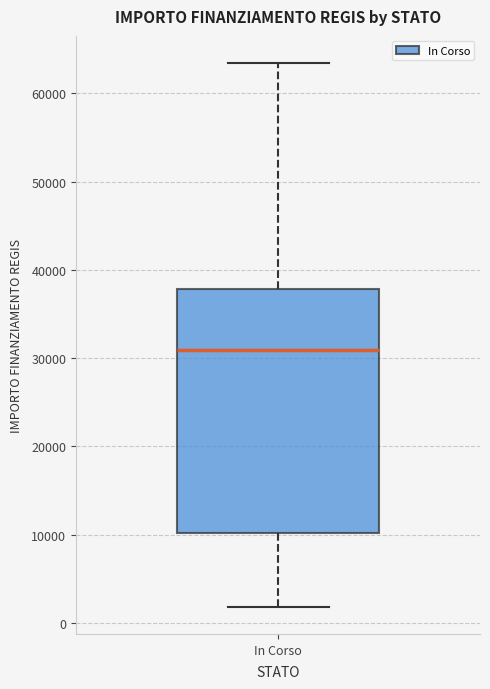

Transcribe this box plot: give where the median line is, the range the box spans, and where the two whiskers end, as read against the y-axis. The values are not printed on the chart, so give them approximately, as read against the axis.

median 31000, box 10000 to 38000, whiskers 2000 to 63000